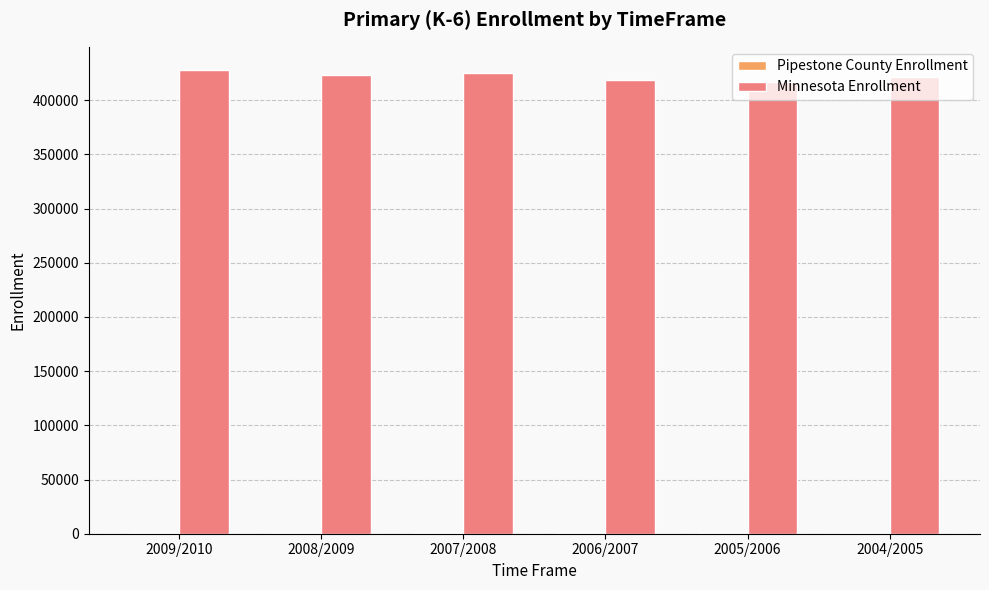

What is the greatest value displayed?

427833